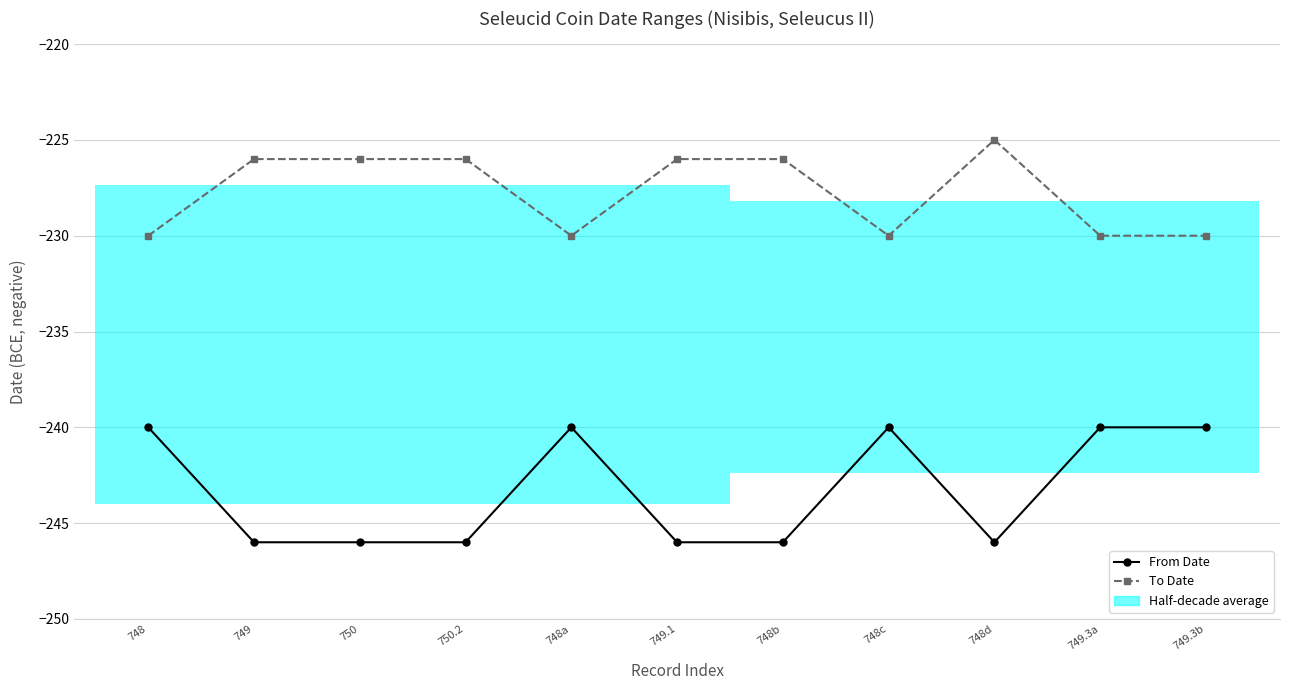

What is the sum of the To Date values at 750.2 and 749.3b?

-456